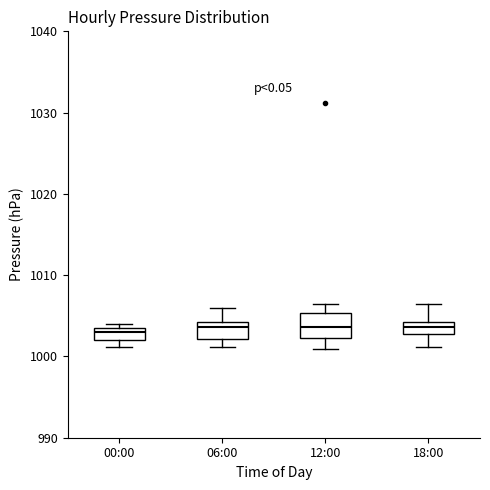

Where is the upper edge of the box for 18:00 on the y-axis? The values are not printed on the chart, so give them approximately, as read against the axis.

1004